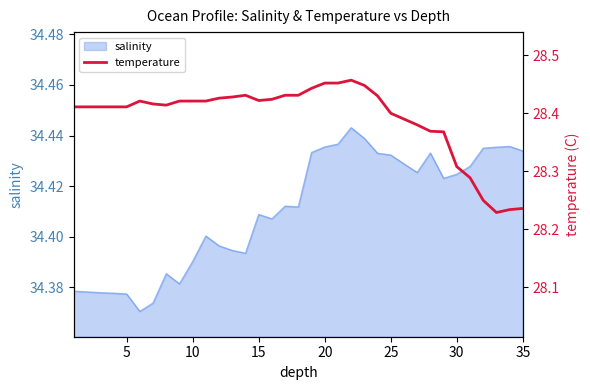

Is it true that the value at 11 is 6.5?

False